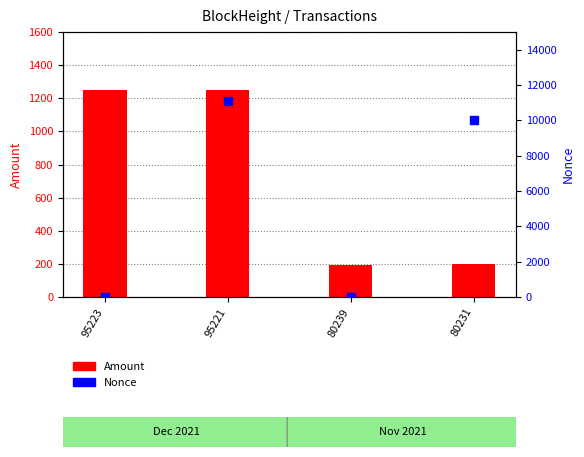

Which series has the largest total across all categories?

Nonce